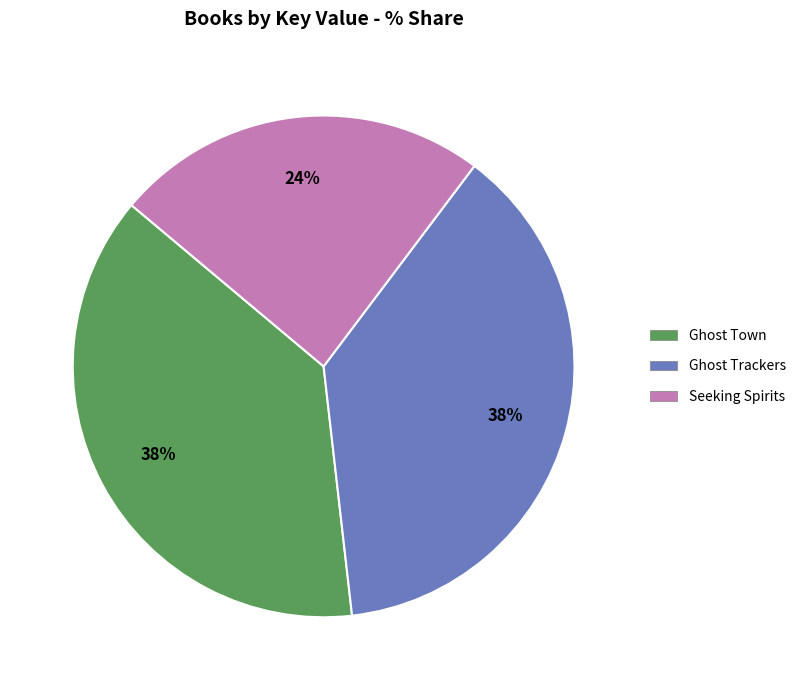

To the nearest percent, what percentage of the pie is Ghost Town?

38%